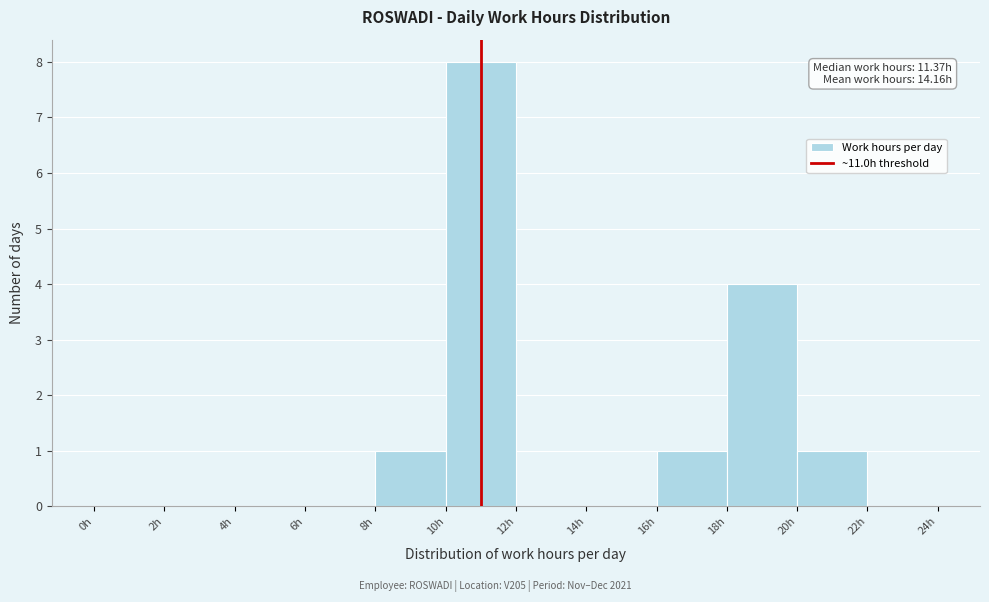

Over which range of the x-axis is the bar tallest?

10 to 12